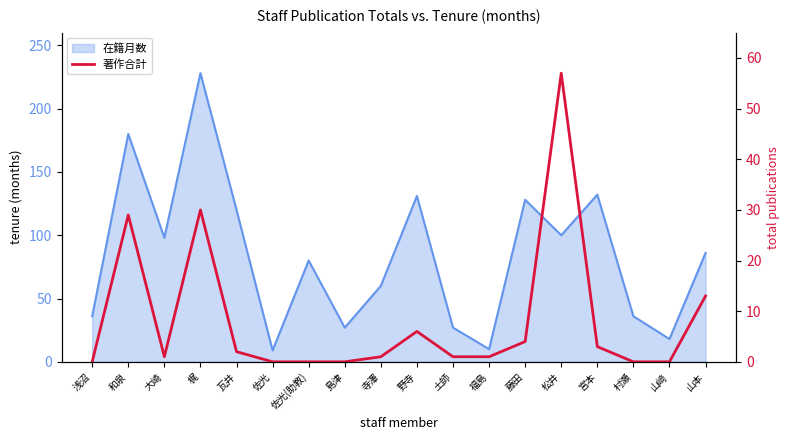

Is it true that the value at 佐光(助教) is 0?

True